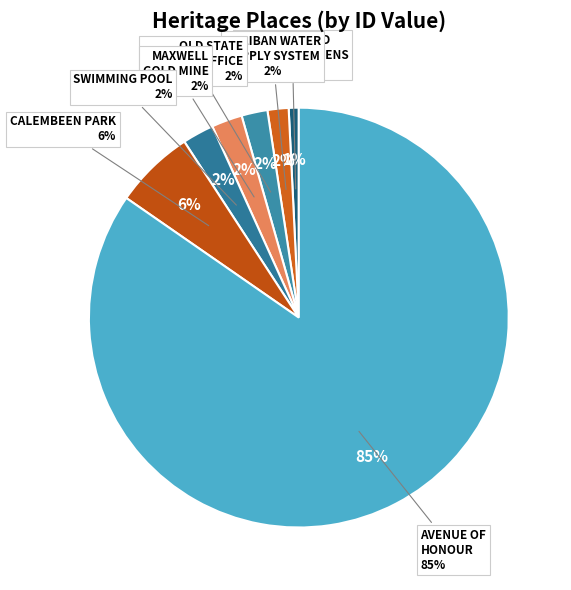

Does OLD STATE NURSERY OFFICE account for over 50% of the chart?

No